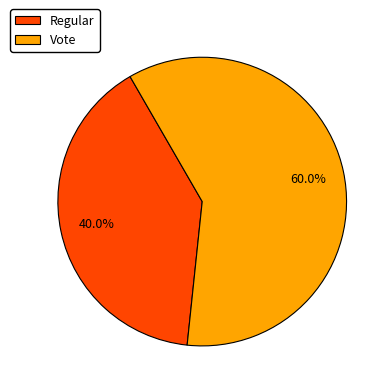

The Regular slice represents 45% of the pie. True or false?

False